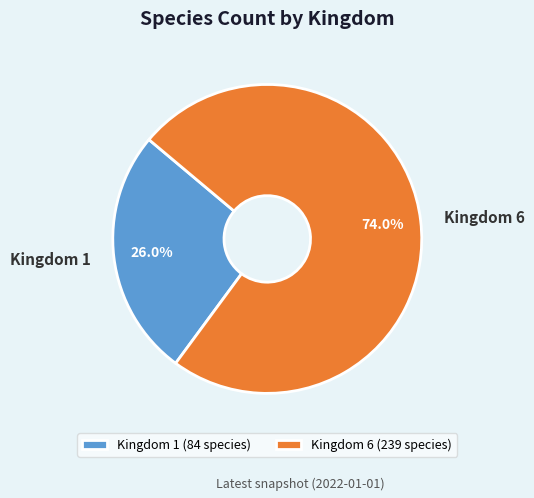

Rank the categories by value from lowest to highest.

Kingdom 1, Kingdom 6